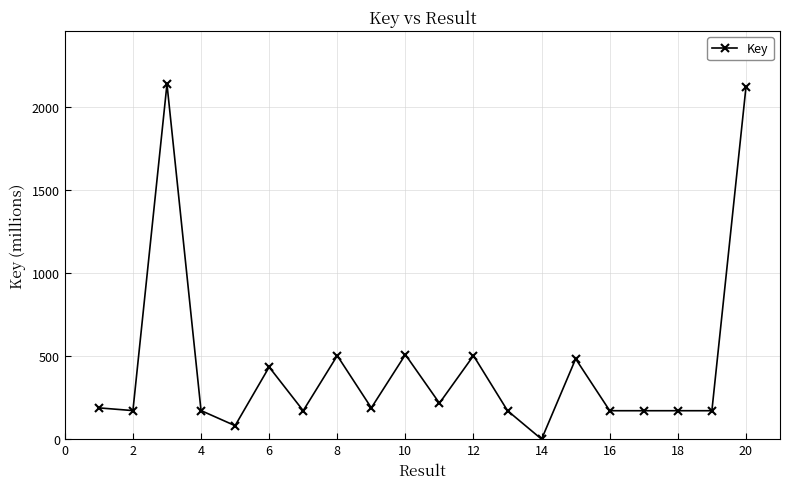

What is the maximum value shown in the chart?

2137.7